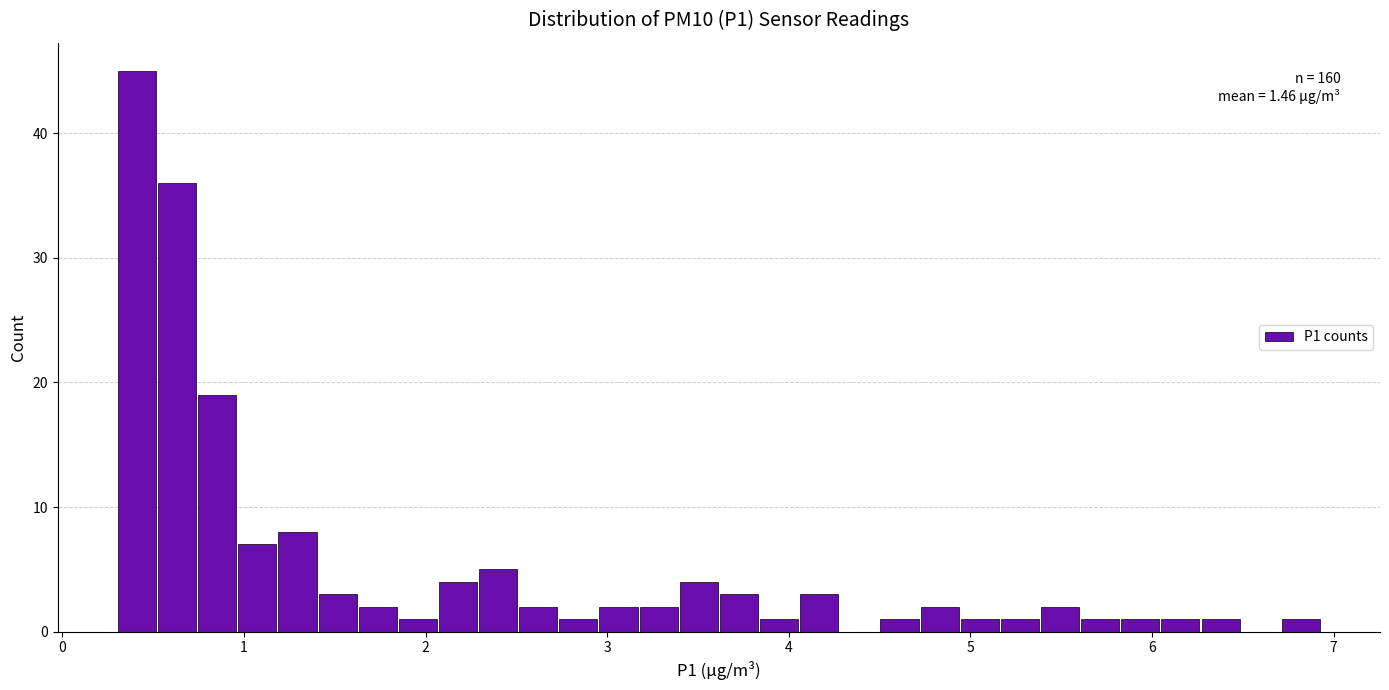

Read against the x-axis, roughly where is the centre of the tallest bar?

0.4